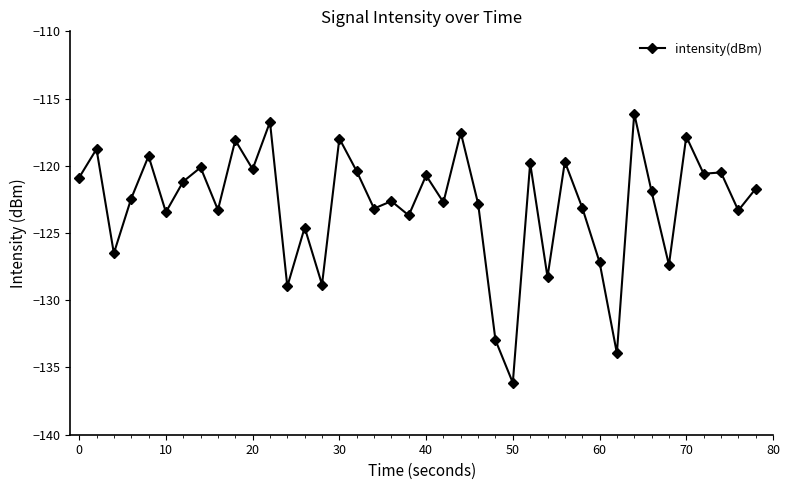

What is the value of the 21st point from the left?

-120.7